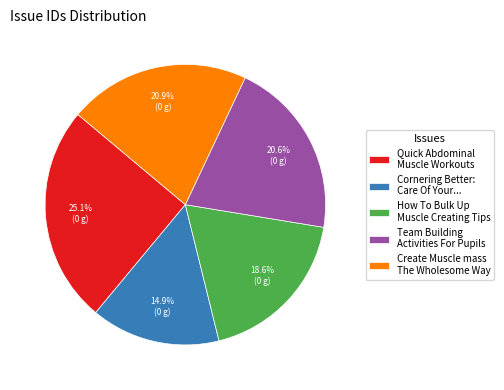

What is the smallest slice in the pie chart?

Cornering Better: Care Of Your...